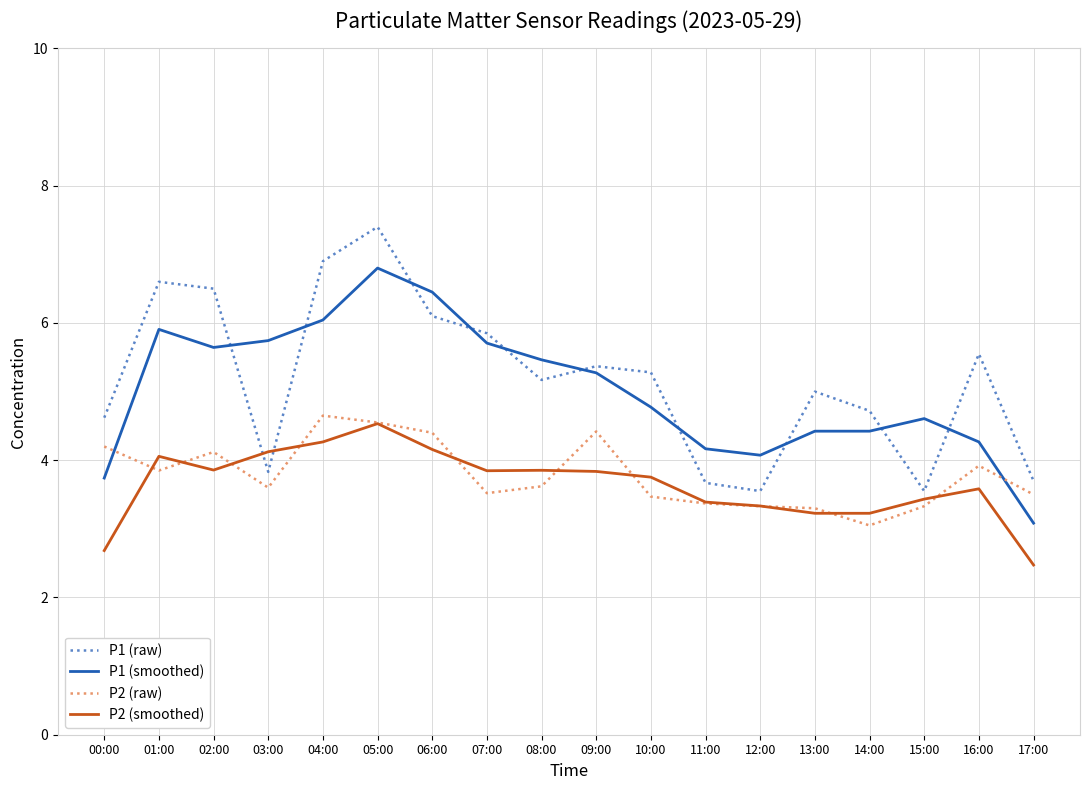

What position from the right is 11:00?

7